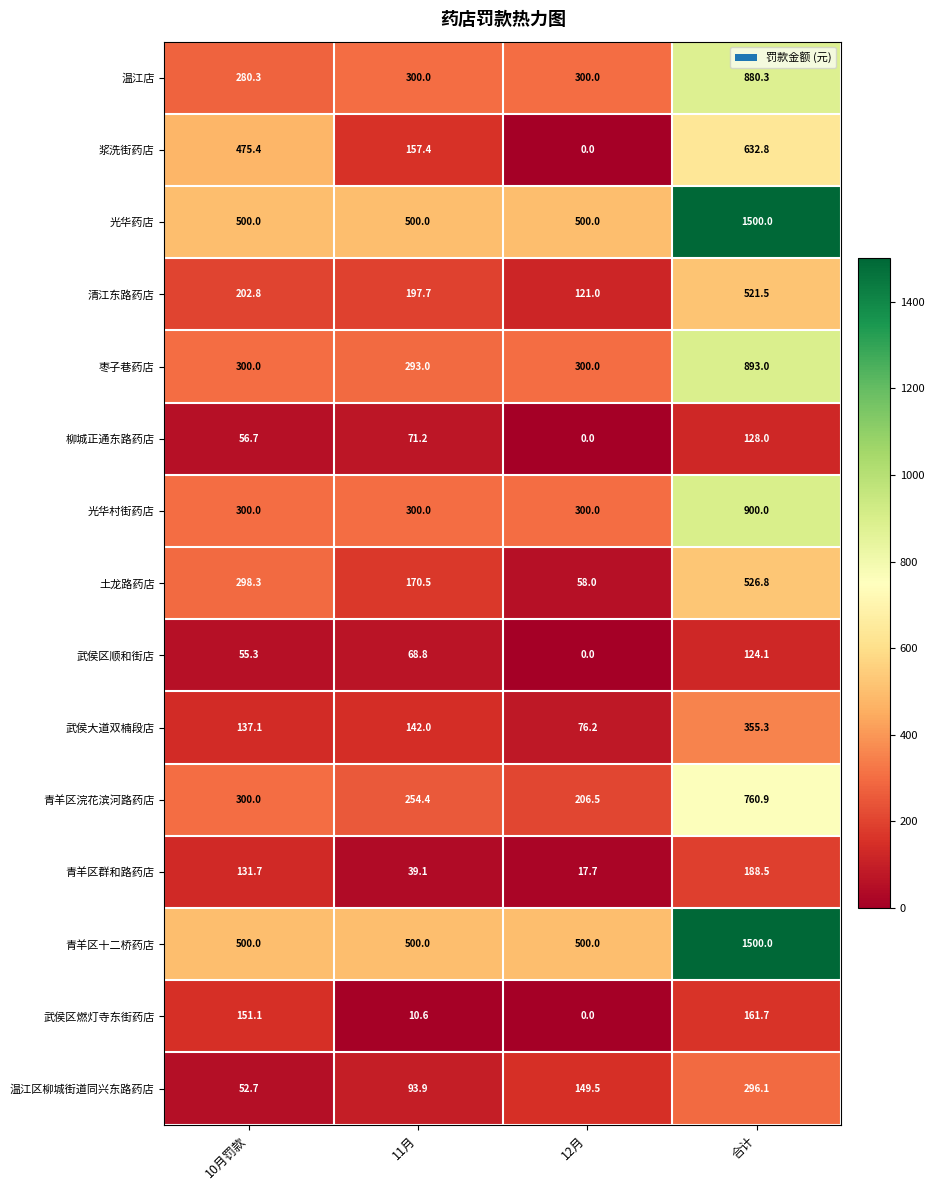

At which label is 武侯区顺和街店 closest to 62?

10月罚款